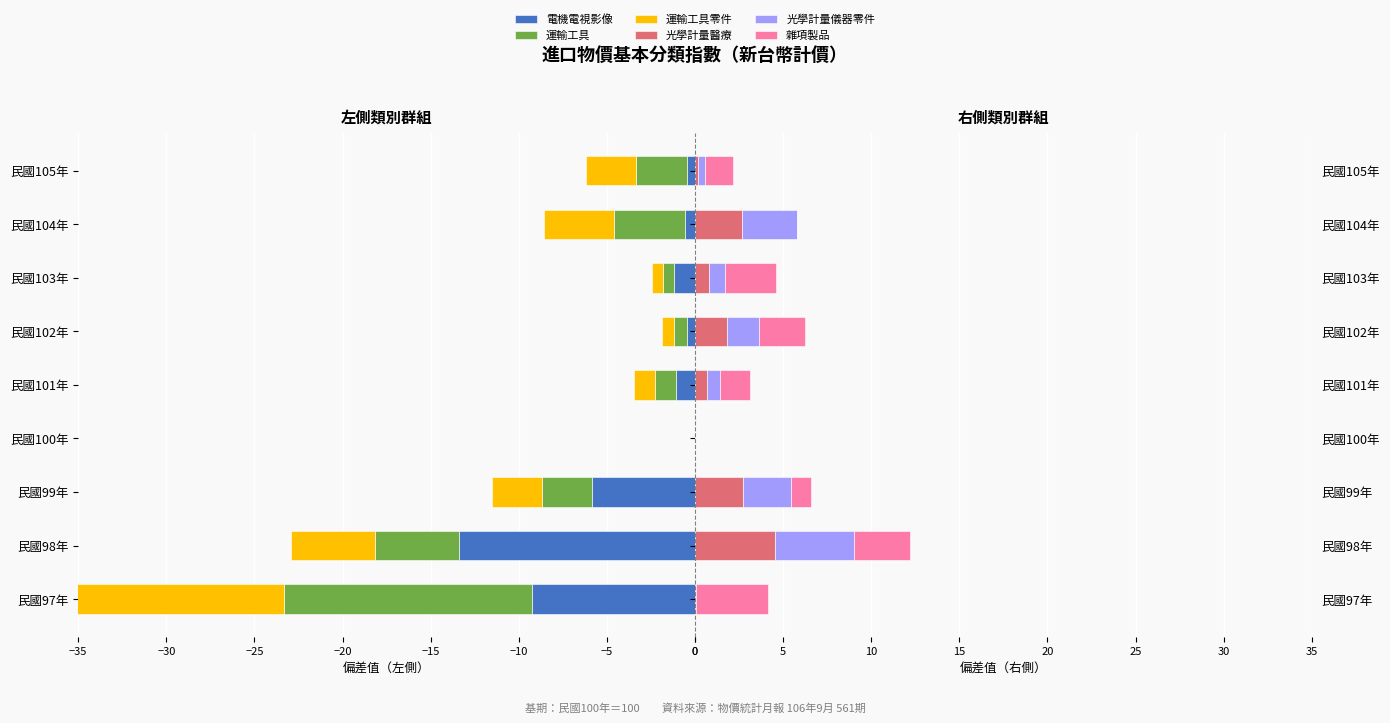

What is the average value of the 運輸工具零件 series?

-3.5